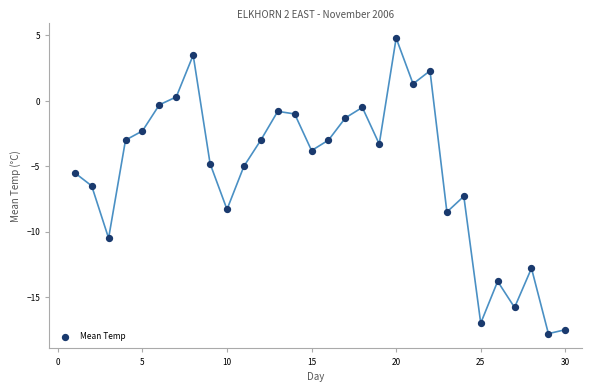

What is the range of X values (max minus min)?

29.0